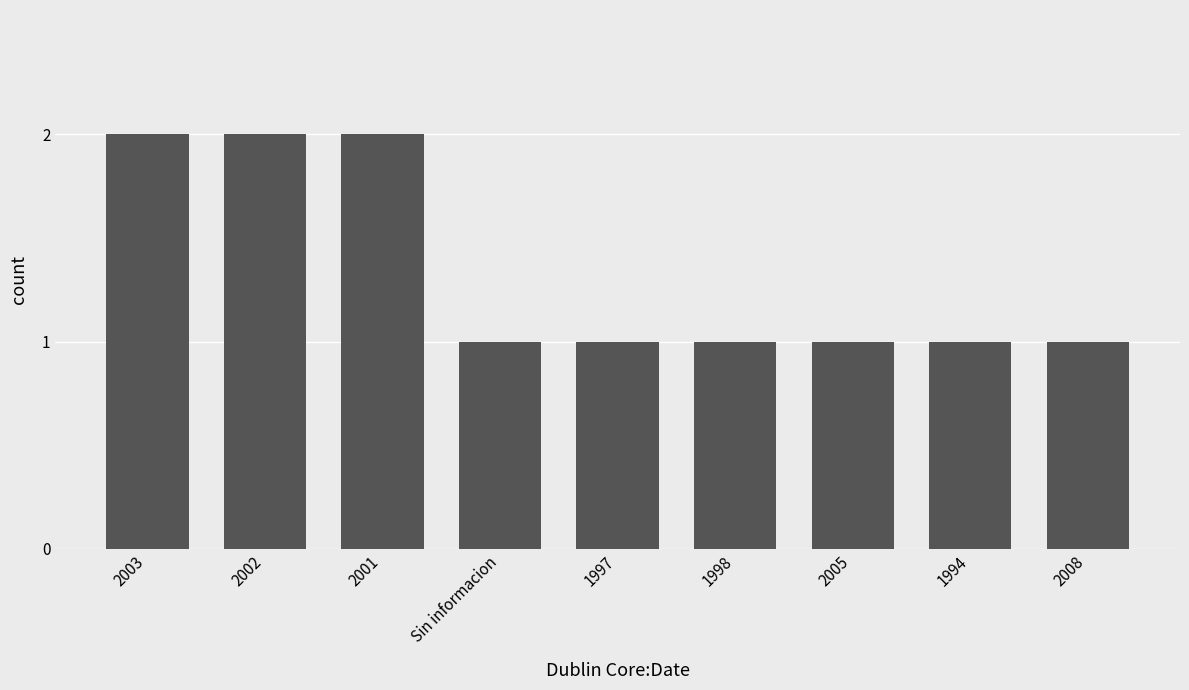

Is it true that the value at 2008 is 1?

True